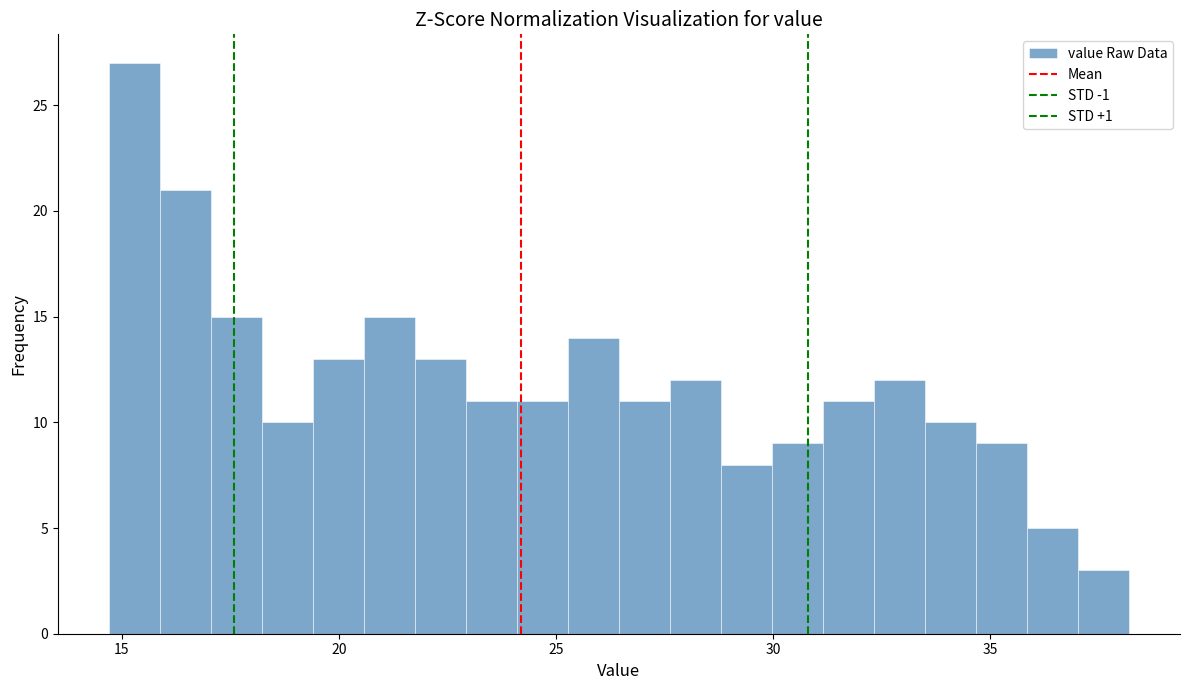

Read against the x-axis, roughly where is the centre of the tallest bar?

15.5